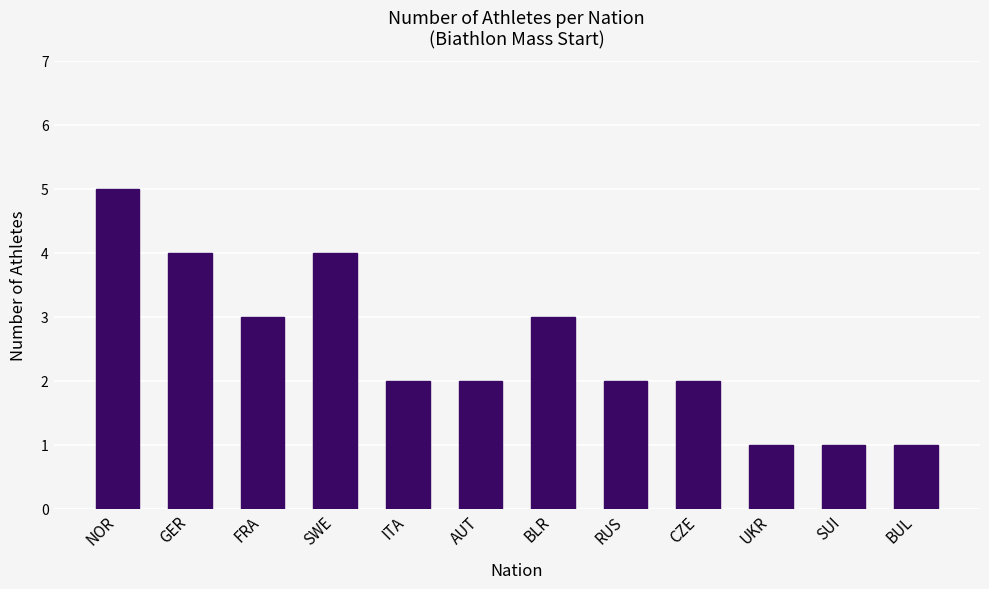

What is the sum of all values?

30